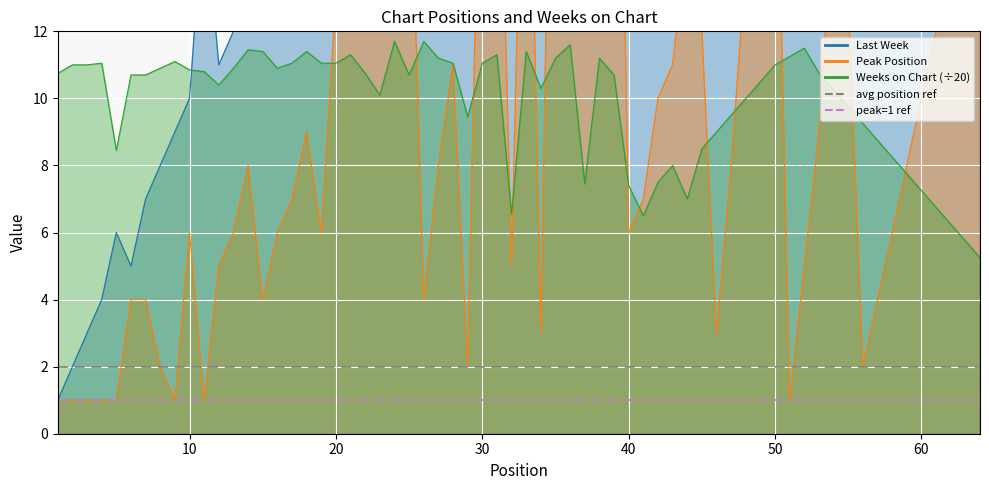

What is the sum of all avg position ref values?

4